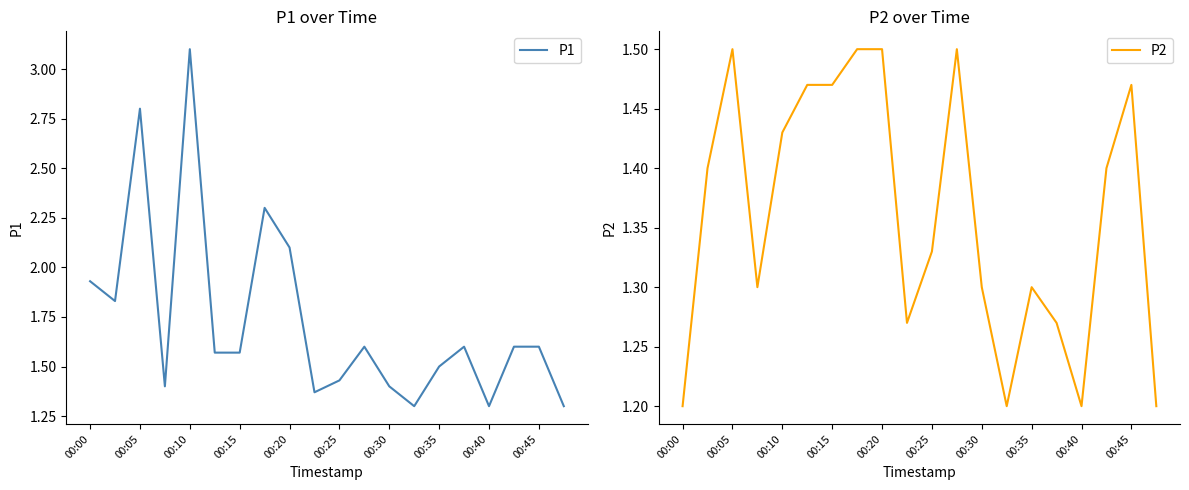

What is the difference between the second highest and second lowest values in the P1 series?

1.5